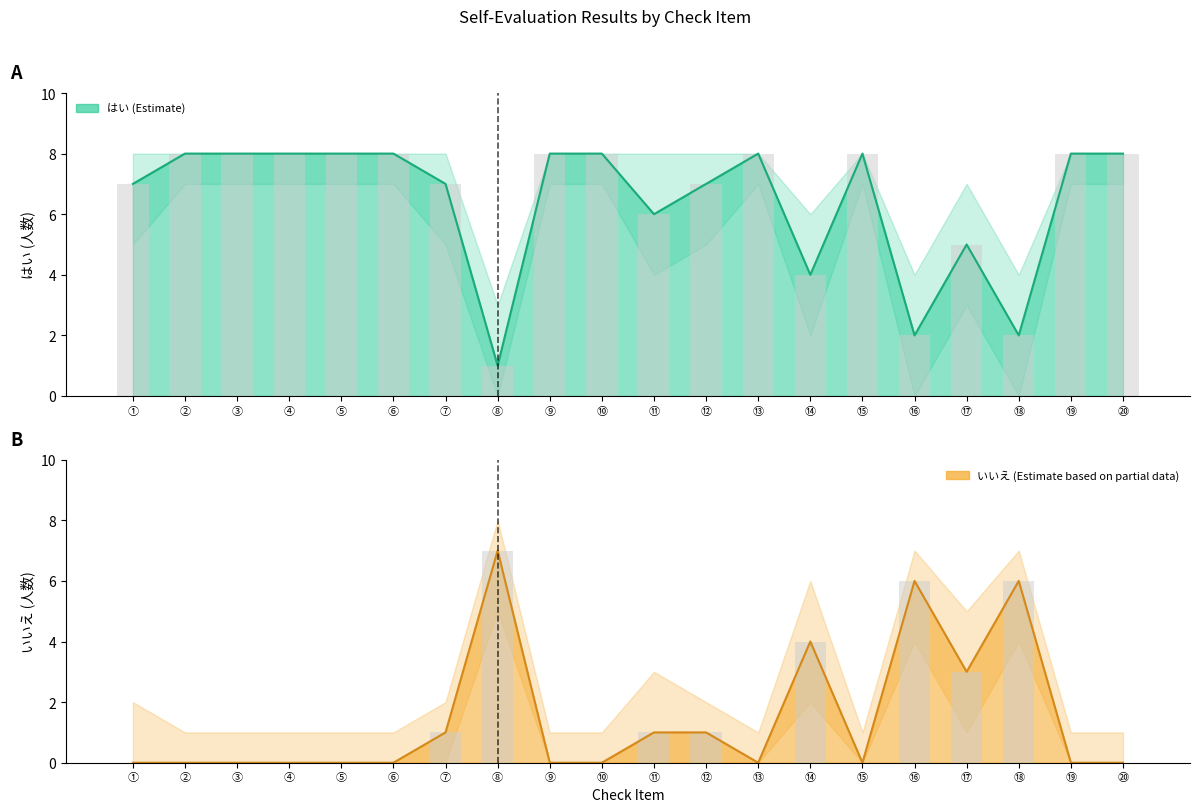

What is the greatest value displayed?

8